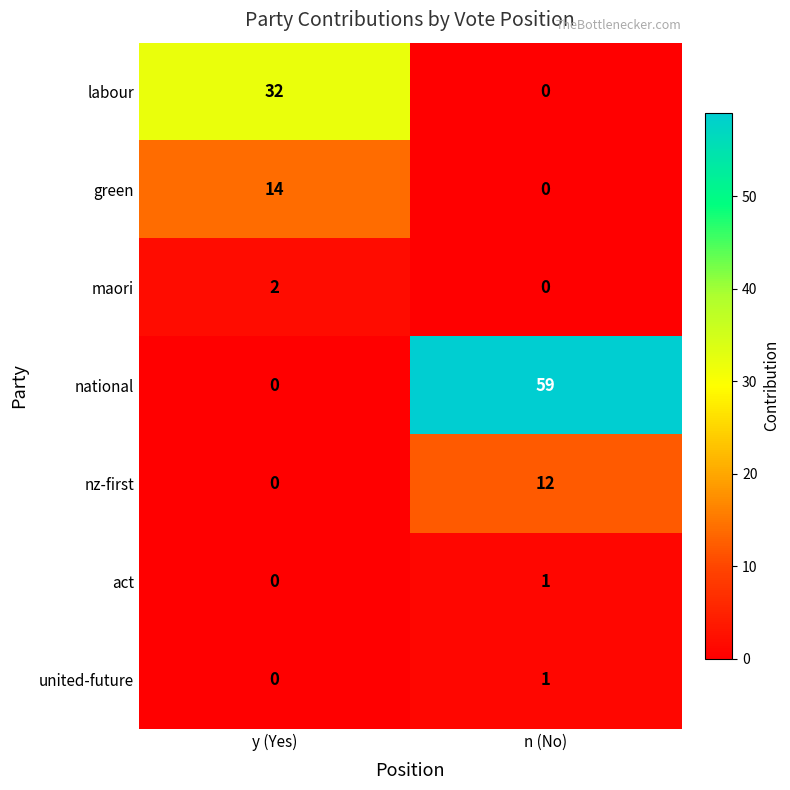

At which category is the sum across all series the highest?

n (No)